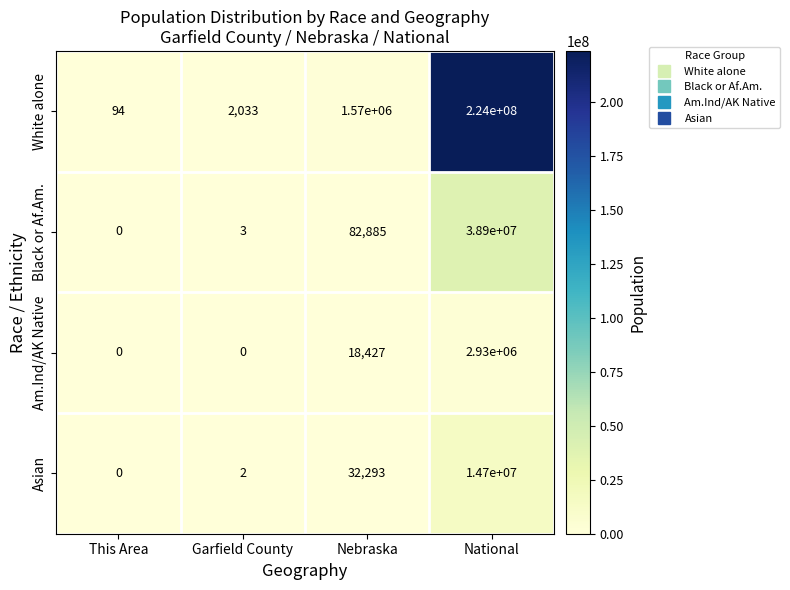

Reading right to left, list all the values displayed in this chart.

White alone: National=224000000	Nebraska=1570000	Garfield County=2033	This Area=94
Black or Af.Am.: National=38900000	Nebraska=82885	Garfield County=3	This Area=0
Am.Ind/AK Native: National=2930000	Nebraska=18427	Garfield County=0	This Area=0
Asian: National=14700000	Nebraska=32293	Garfield County=2	This Area=0